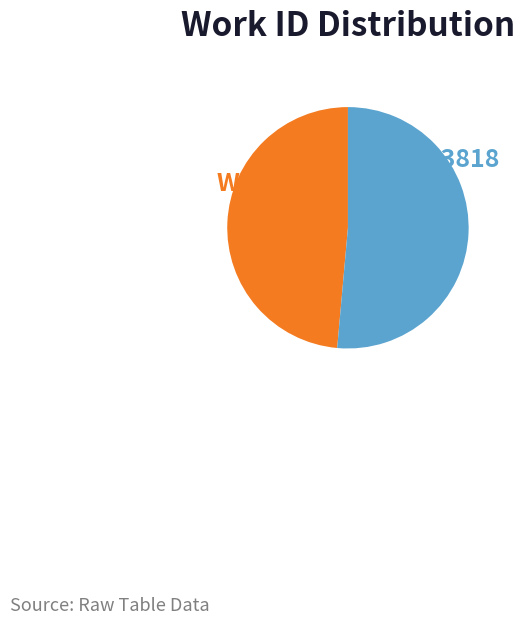

What is the ratio of the value at Work 3607 to the value at Work 3818?

0.9